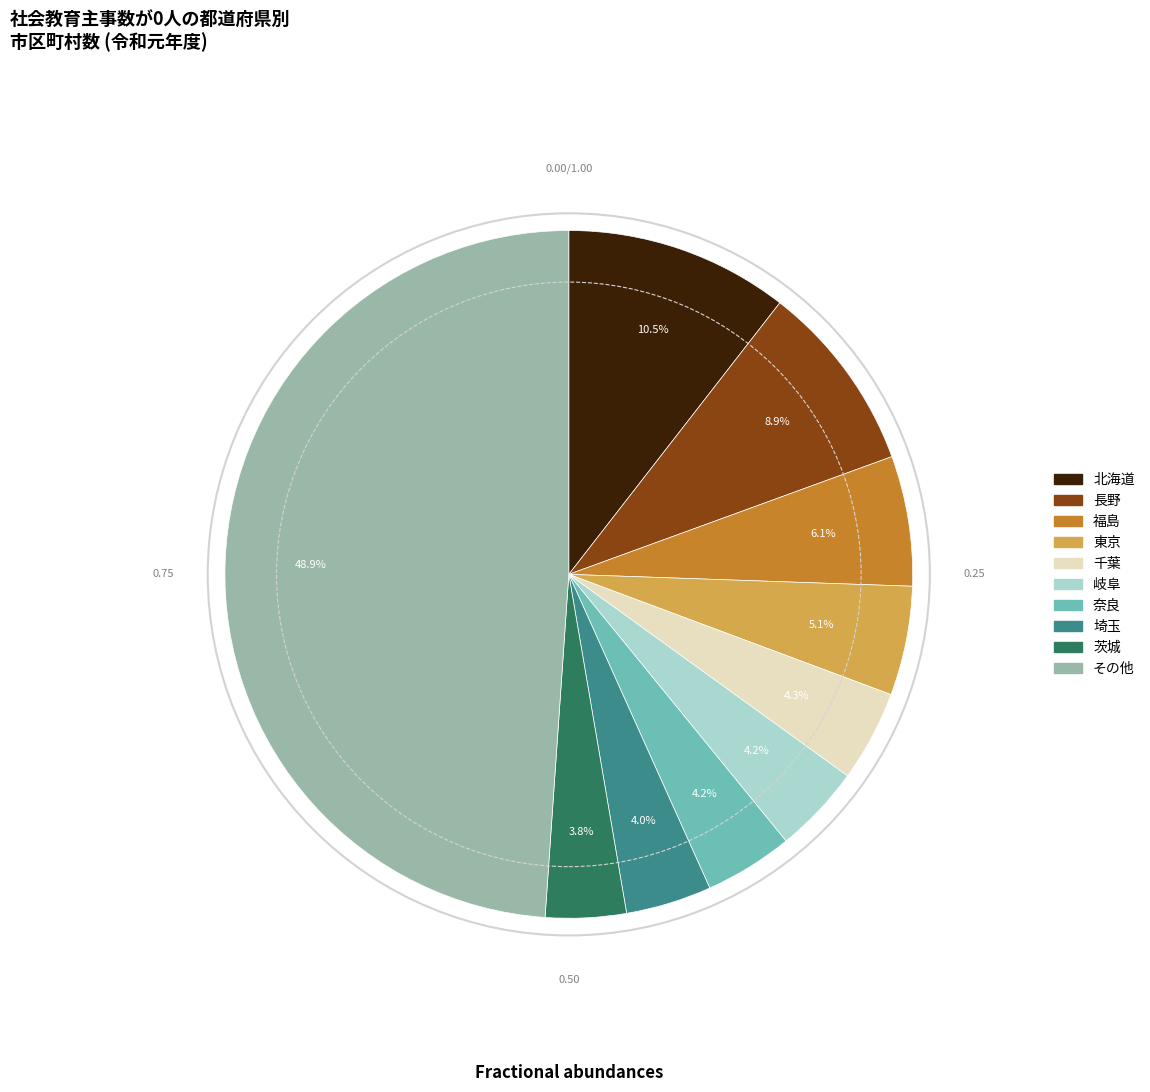

Is there a majority slice in this chart?

No